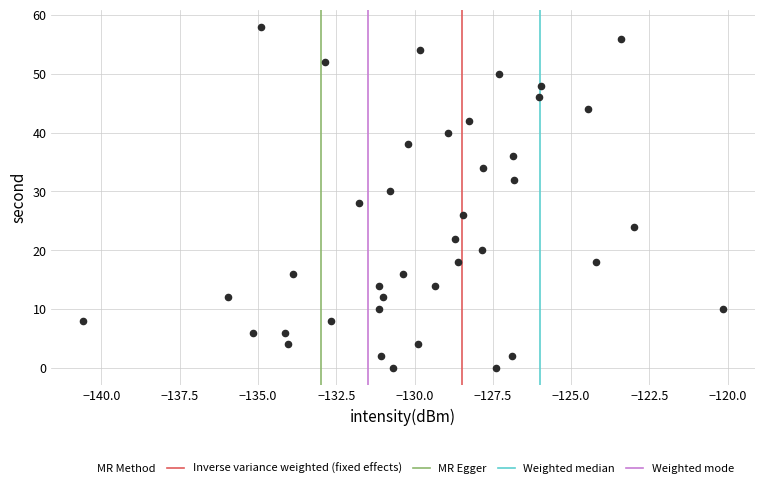

What is the range of Y values (max minus min)?

58